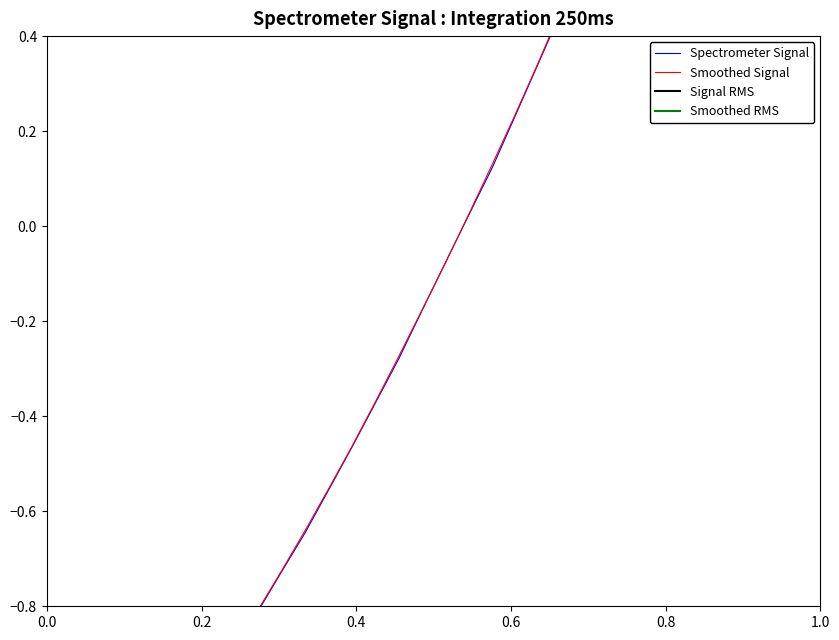

What is the greatest value displayed?

1.9